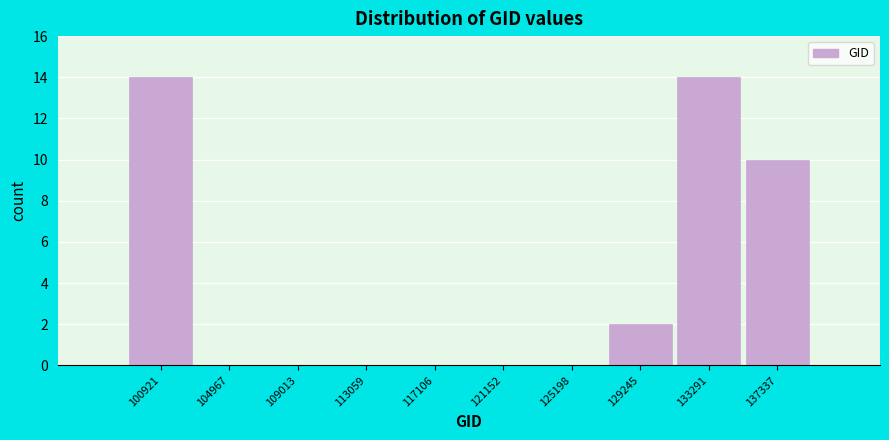

Reading left to right, transcribe all the data shown in this chart.

100921=14	104967=0	109013=0	113059=0	117106=0	121152=0	125198=0	129245=2	133291=14	137337=10